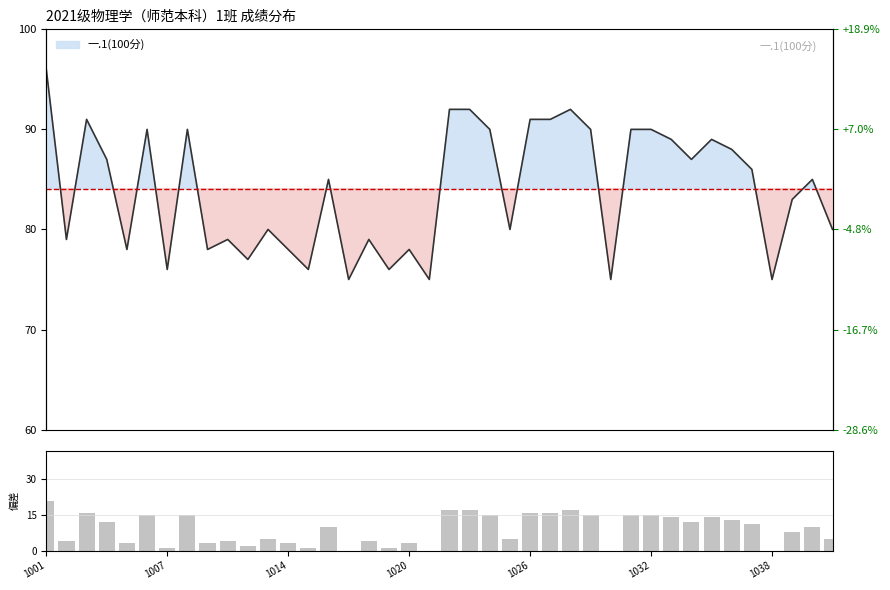

At which category does the chart reach its minimum across all series?

15